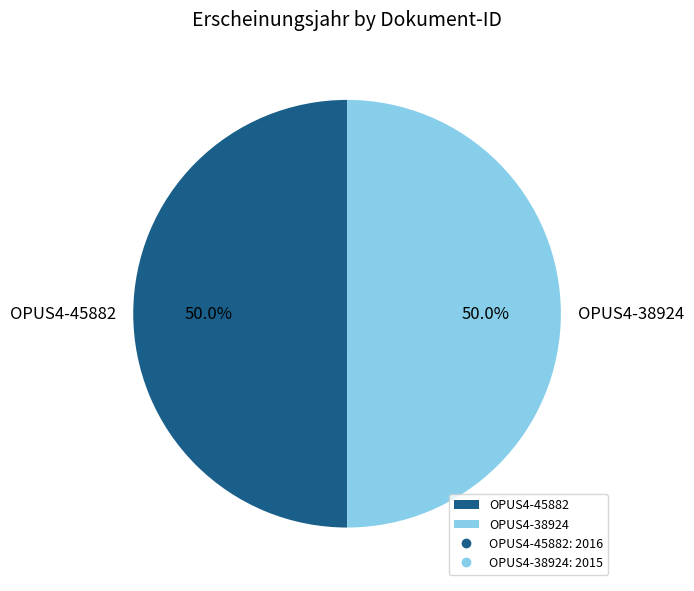

Approximately how many times larger is the value at OPUS4-38924 compared to OPUS4-45882?

1.0